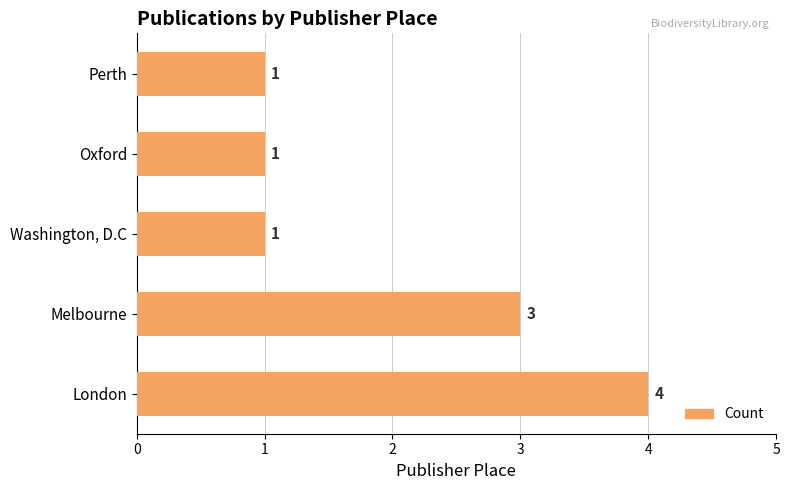

Reading top to bottom, transcribe all the data shown in this chart.

1	1	1	3	4